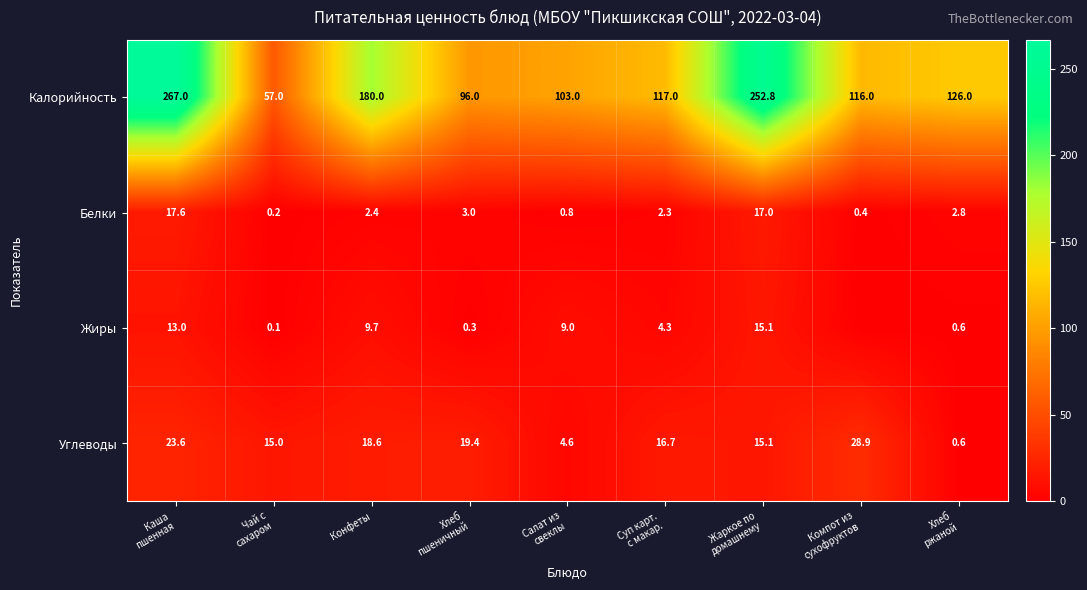

What is the minimum value for Углеводы?

0.6